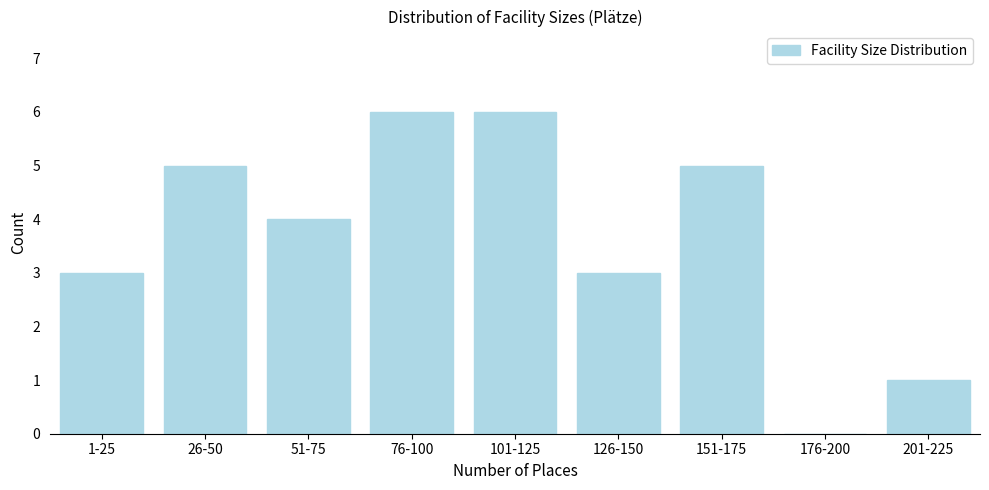

Reading left to right, list all the values displayed in this chart.

1-25=3	26-50=5	51-75=4	76-100=6	101-125=6	126-150=3	151-175=5	176-200=0	201-225=1